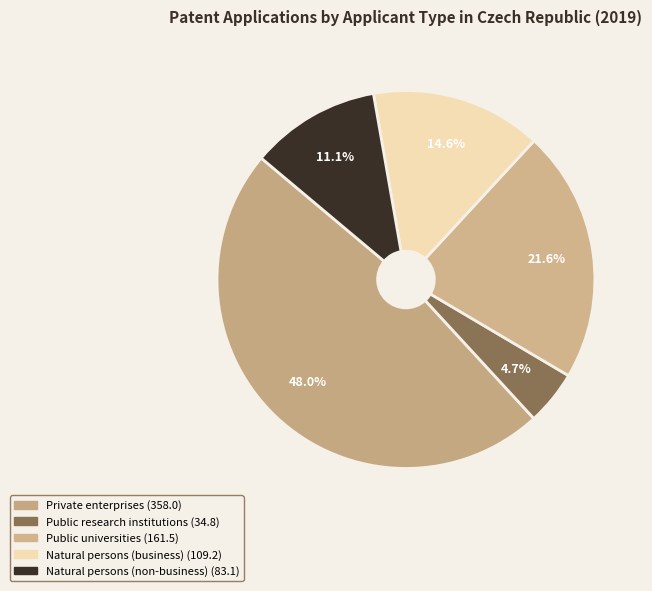

How many slices are in this pie chart?

5